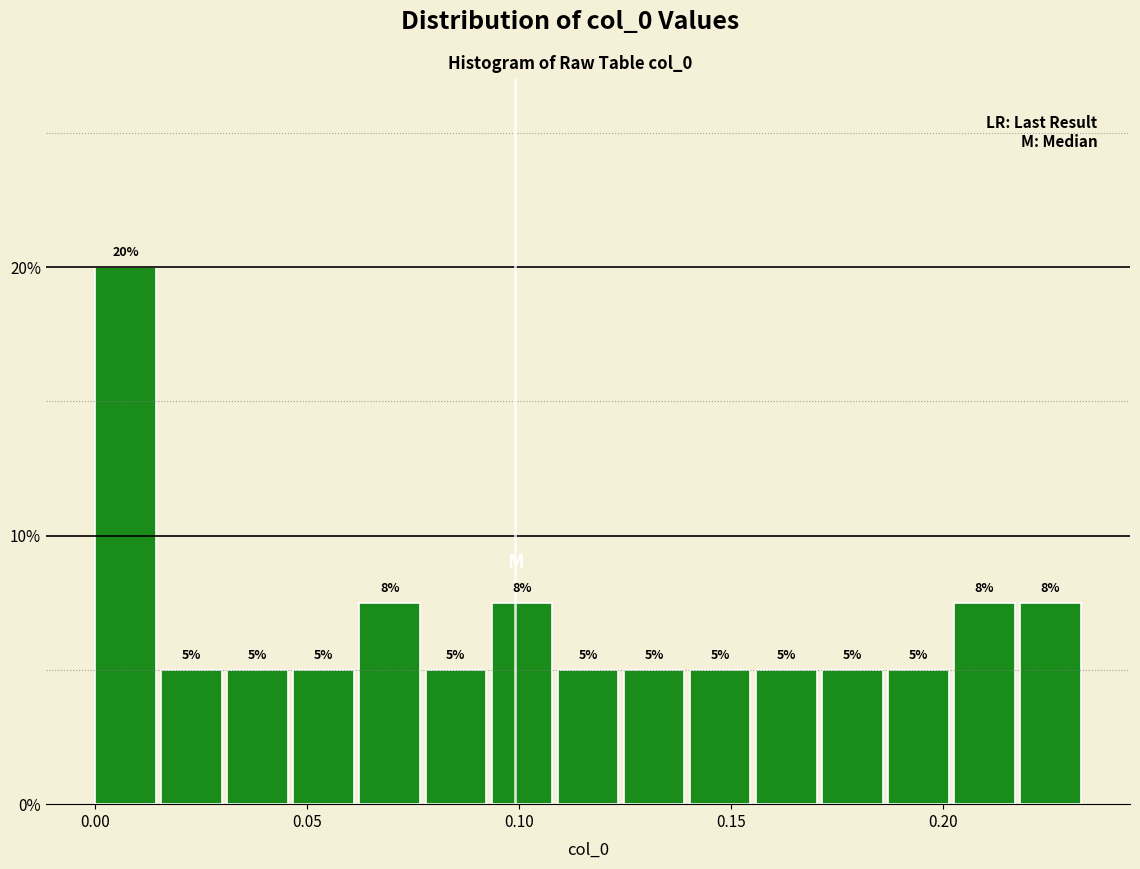

Around what value on the x-axis is the tallest bar? Give the approximate position of its centre, as read against the axis.

0.005